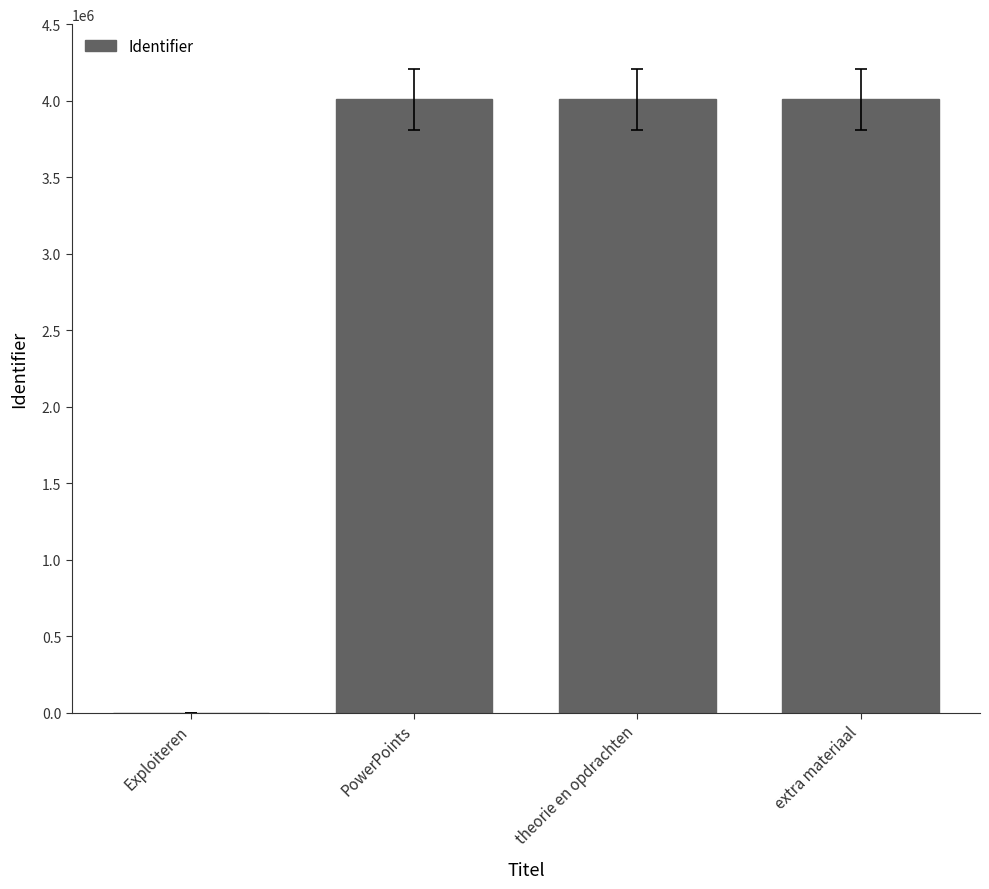

What is the average value?

3007026